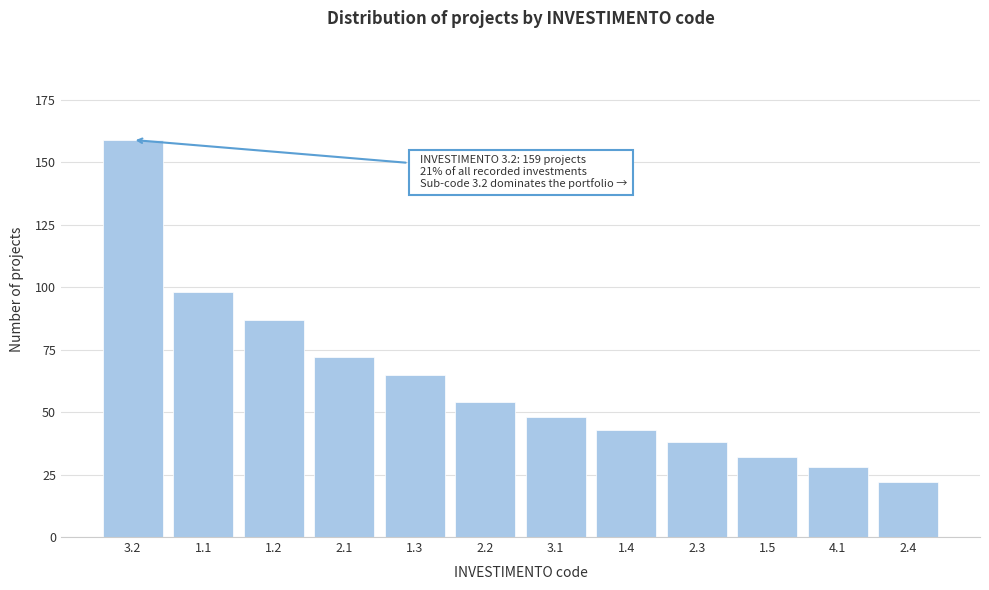

Reading left to right, transcribe all the data shown in this chart.

3.2=159	1.1=98	1.2=87	2.1=72	1.3=65	2.2=54	3.1=48	1.4=43	2.3=38	1.5=32	4.1=28	2.4=22